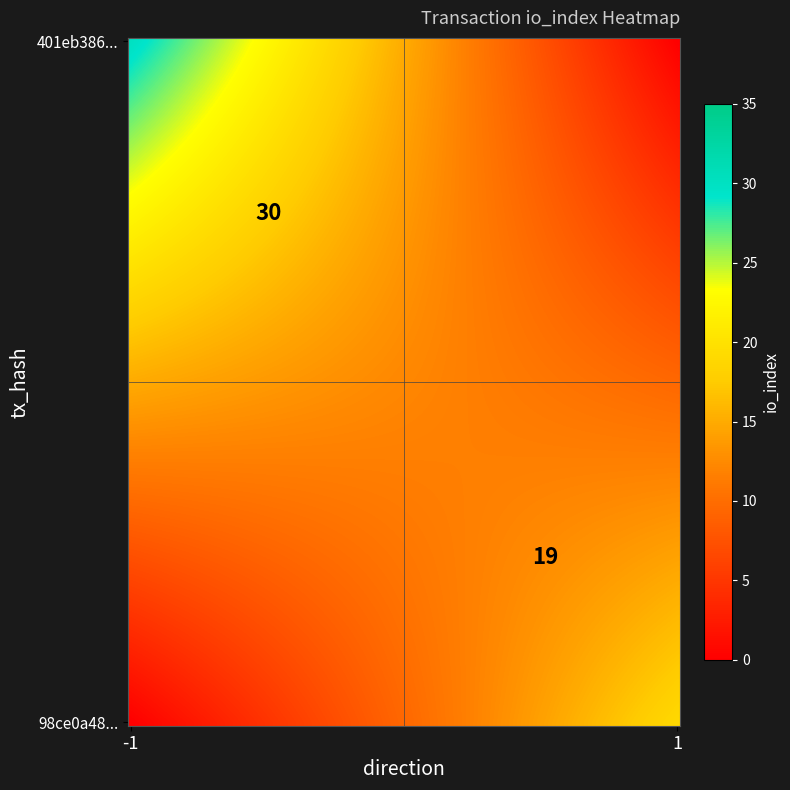

What is the average value of the 98ce0a48c7d4be9ca6c55b80ac14f9a3424138a series?

10